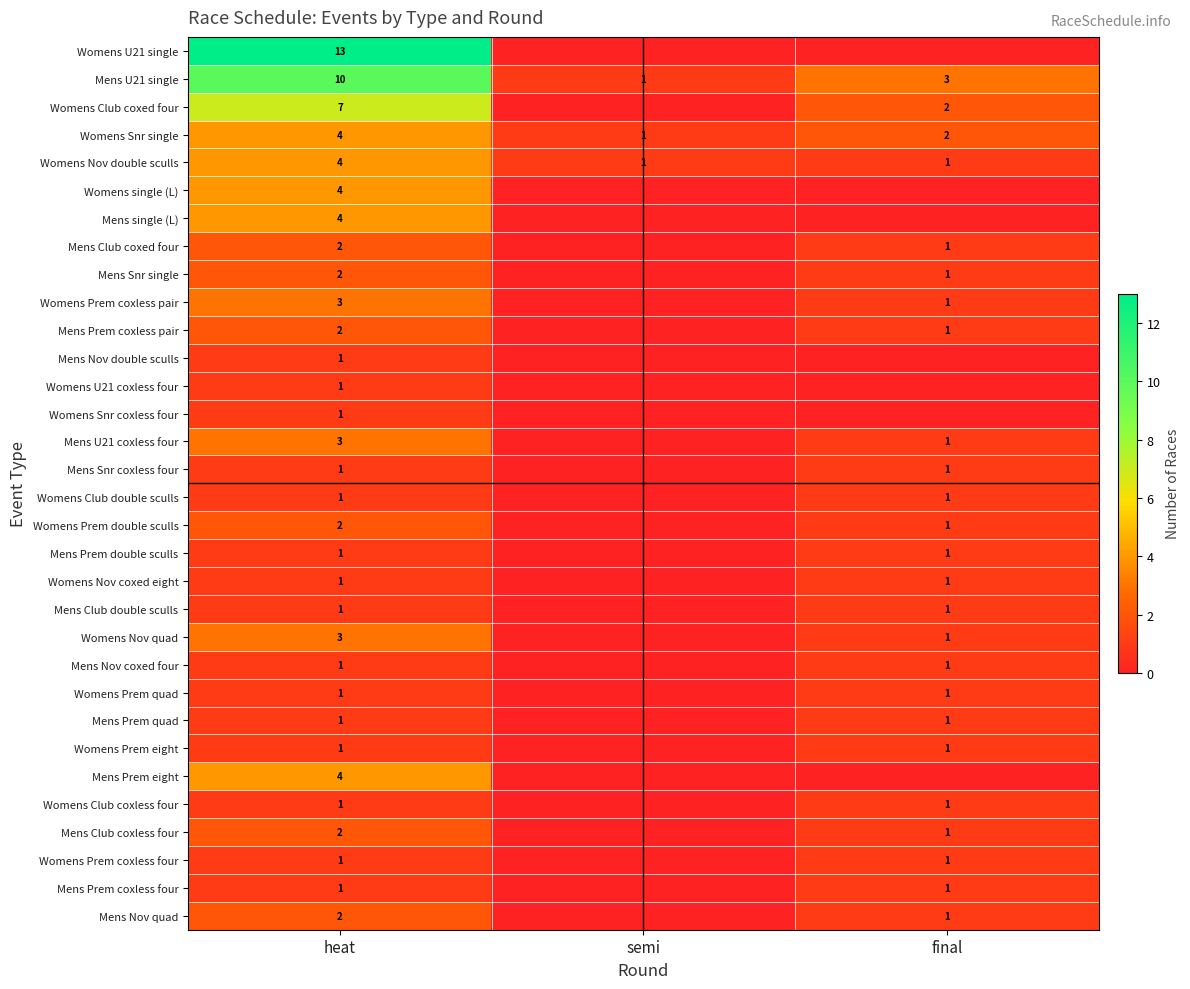

Is the value of Womens Nov double sculls at heat greater than the value of Womens Prem eight at final?

Yes